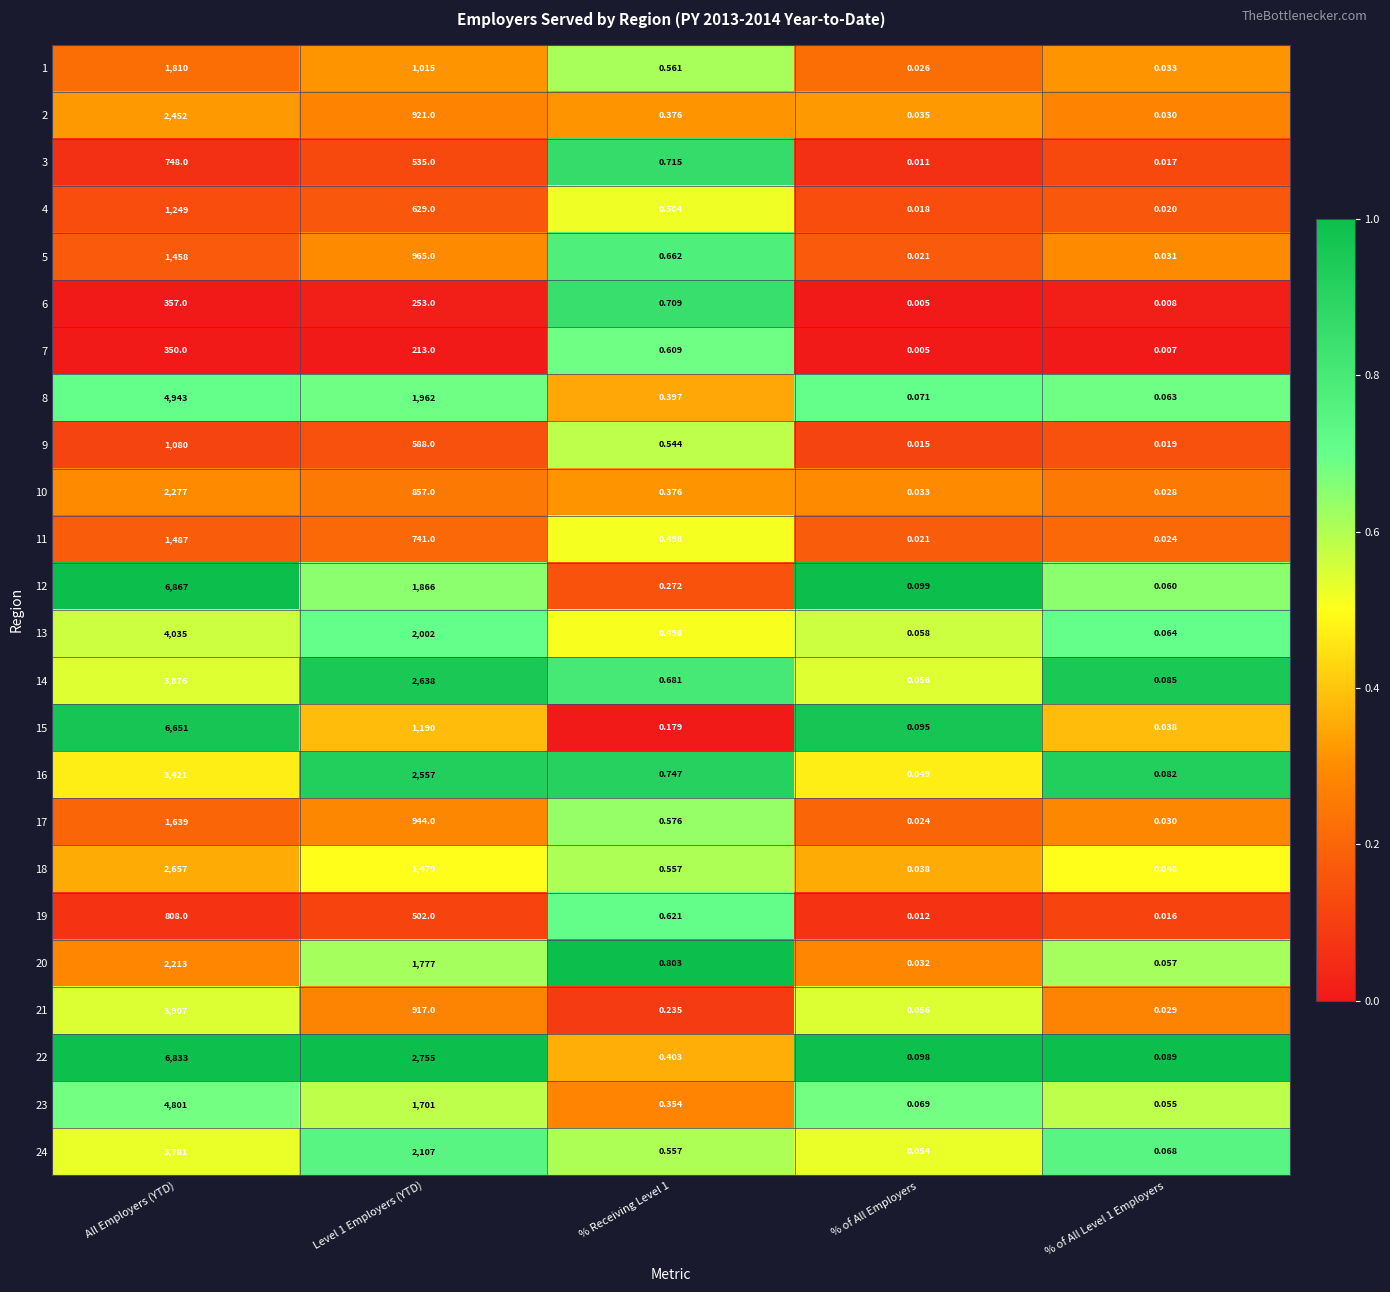

At which category is the sum across all series the highest?

All Employers (YTD)